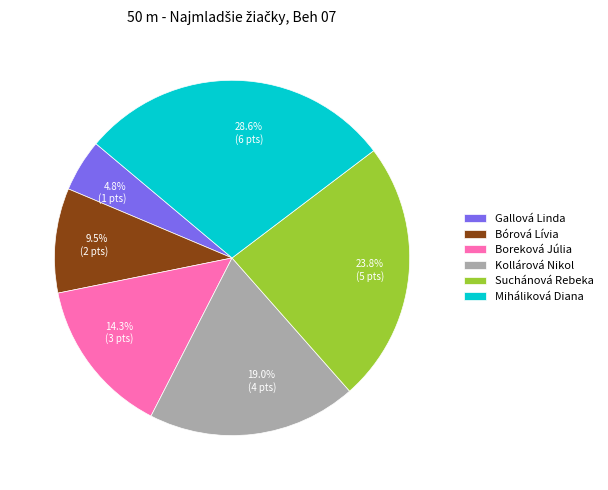

What is the smallest slice in the pie chart?

Gallová Linda